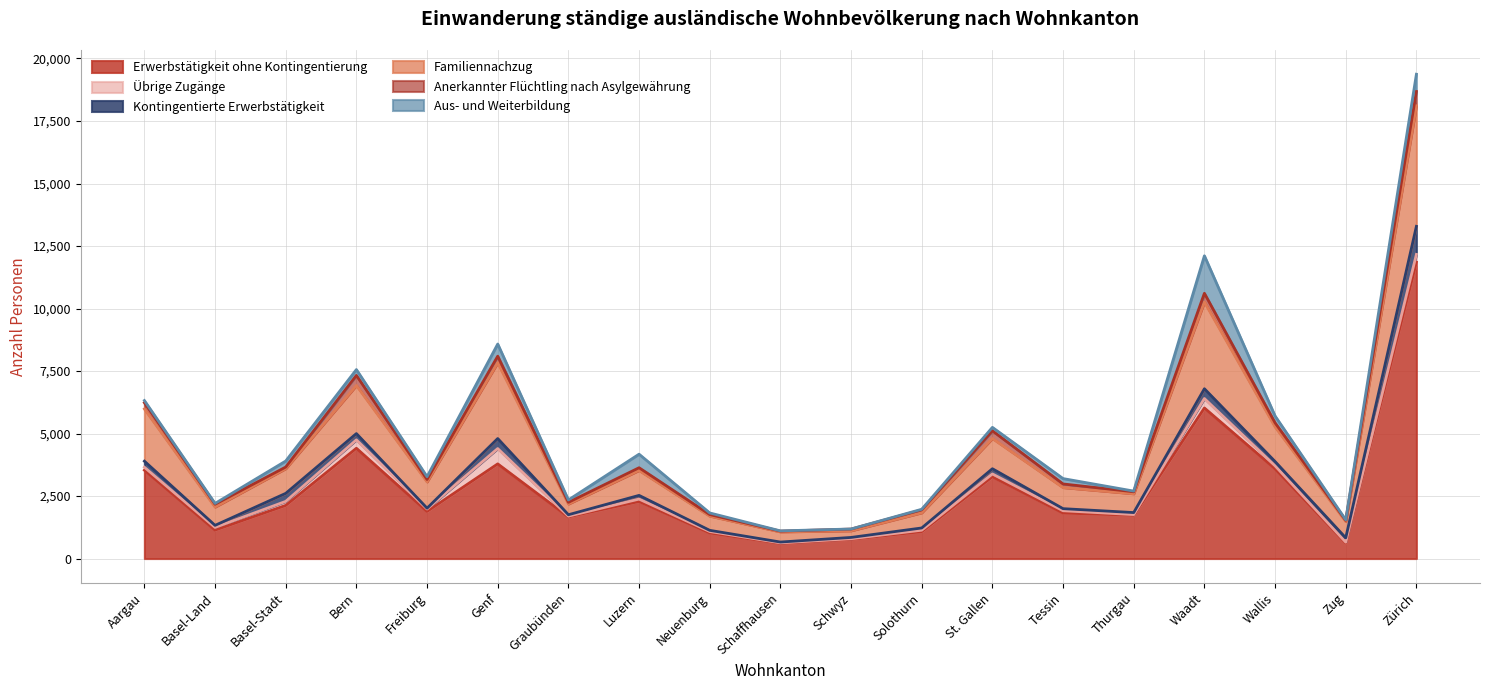

Which series has the largest total across all categories?

Erwerbstätigkeit ohne Kontingentierung